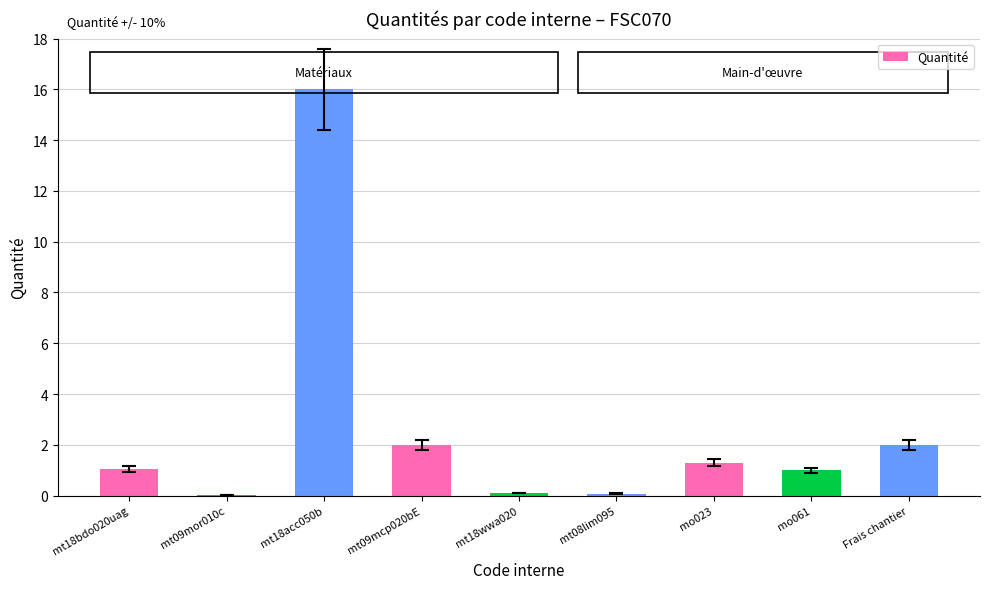

What value does the data have at mo061?

1.0